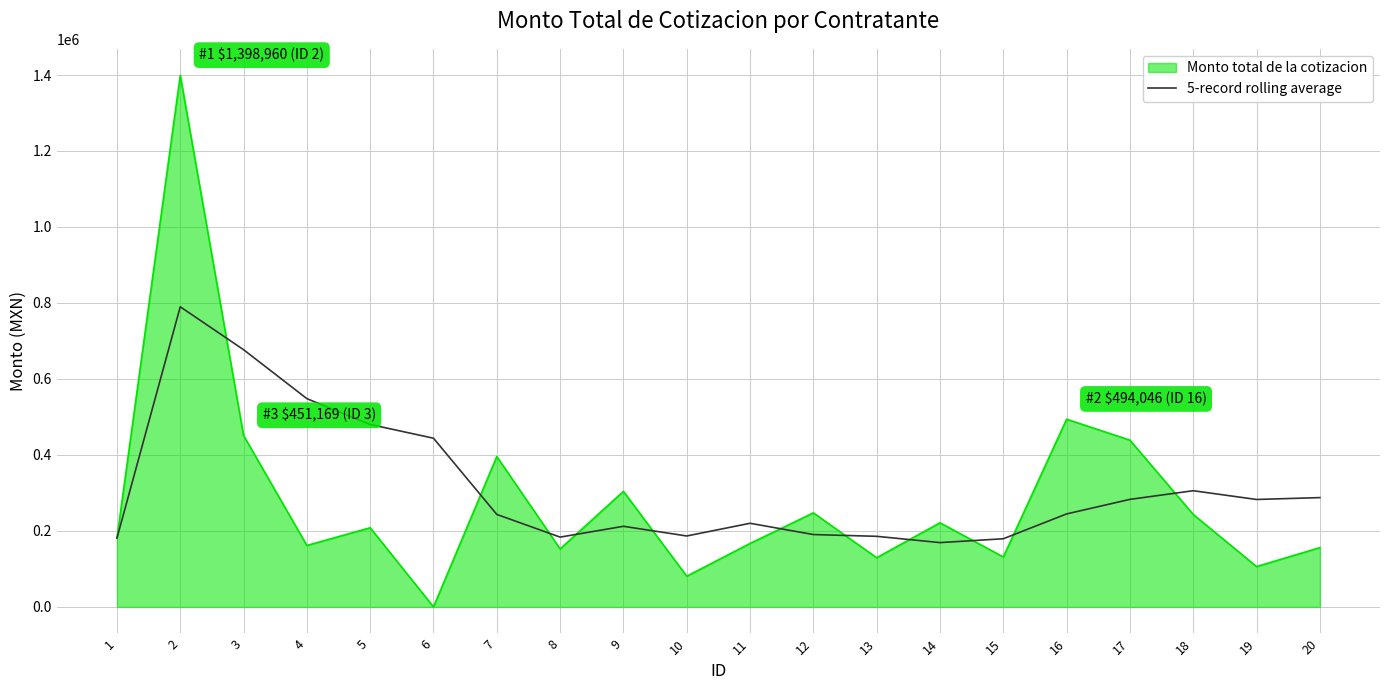

List the series in order of their peak value, highest first.

Monto total de la cotizacion, 5-record rolling average